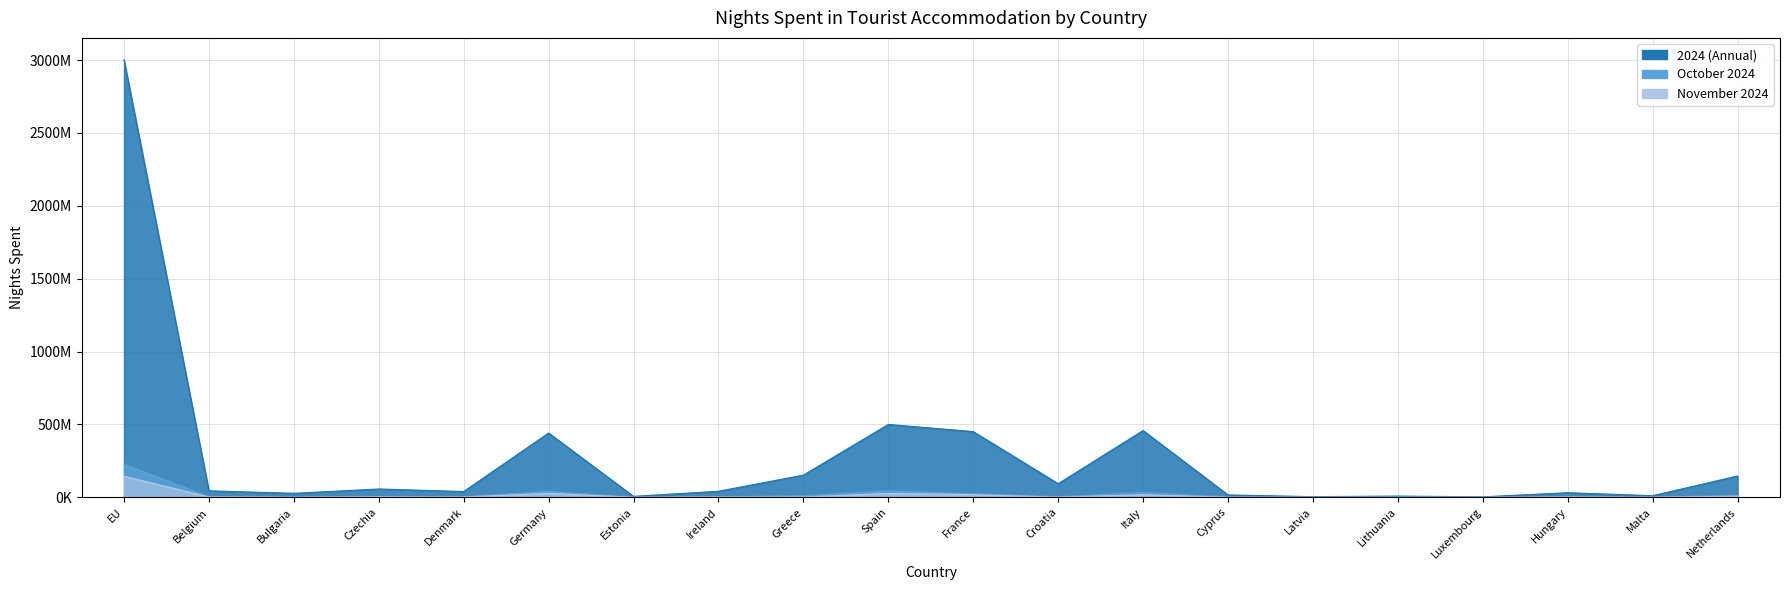

True or false: 2024 (Annual) has more than 0 points higher than both neighbors.

True